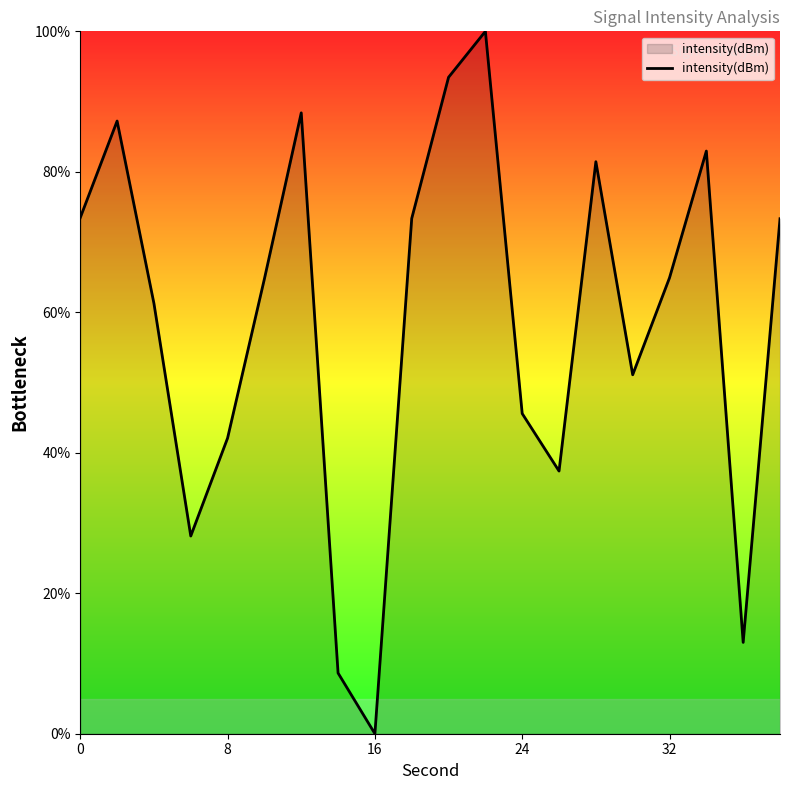

What is the difference between the maximum and minimum values?

100.0